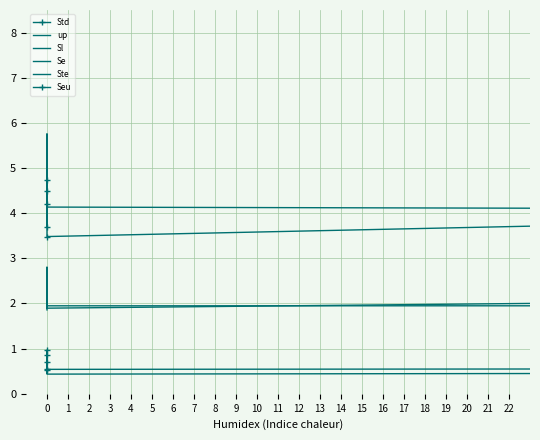

Between 7 and 11, which is larger?

11